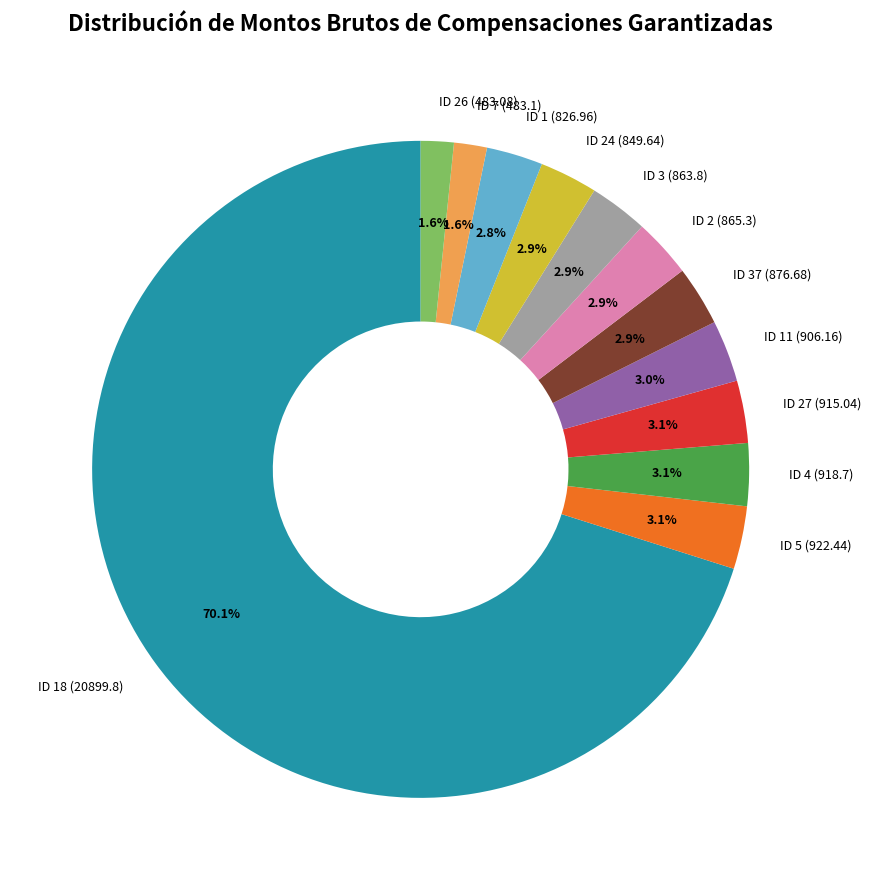

What is the ratio of the value at ID 37 (876.68) to the value at ID 3 (863.8)?

1.0